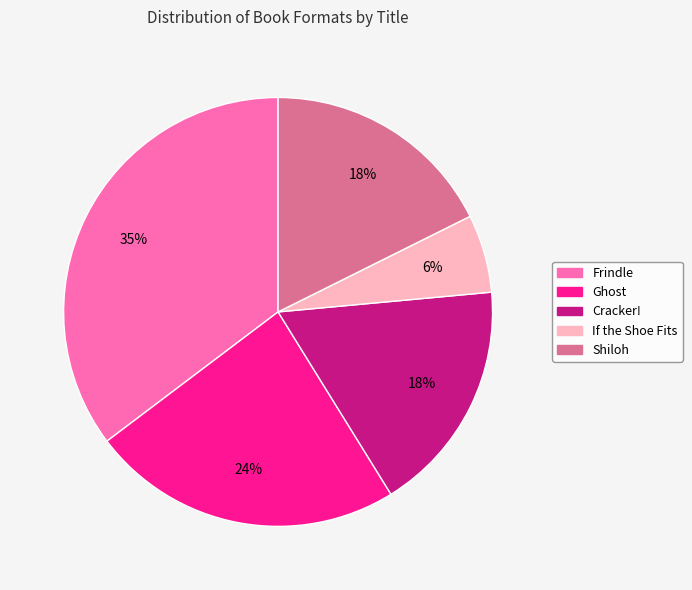

The If the Shoe Fits slice represents 1% of the pie. True or false?

False